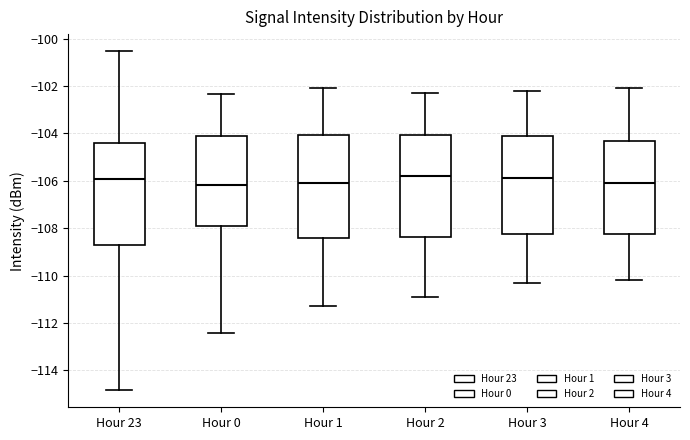

Reading left to right, read every box against the y-axis: the position of its median line, the range the box covers, and the ends of its whiskers. The values are not printed on the chart, so give them approximately, as read against the axis.

Hour 23: median -106.0, box -108.8 to -104.4, whiskers -114.8 to -100.6
Hour 0: median -106.2, box -107.8 to -104.2, whiskers -112.4 to -102.4
Hour 1: median -106.0, box -108.4 to -104.0, whiskers -111.2 to -102.0
Hour 2: median -105.8, box -108.4 to -104.0, whiskers -110.8 to -102.2
Hour 3: median -105.8, box -108.2 to -104.0, whiskers -110.2 to -102.2
Hour 4: median -106.0, box -108.2 to -104.2, whiskers -110.2 to -102.0